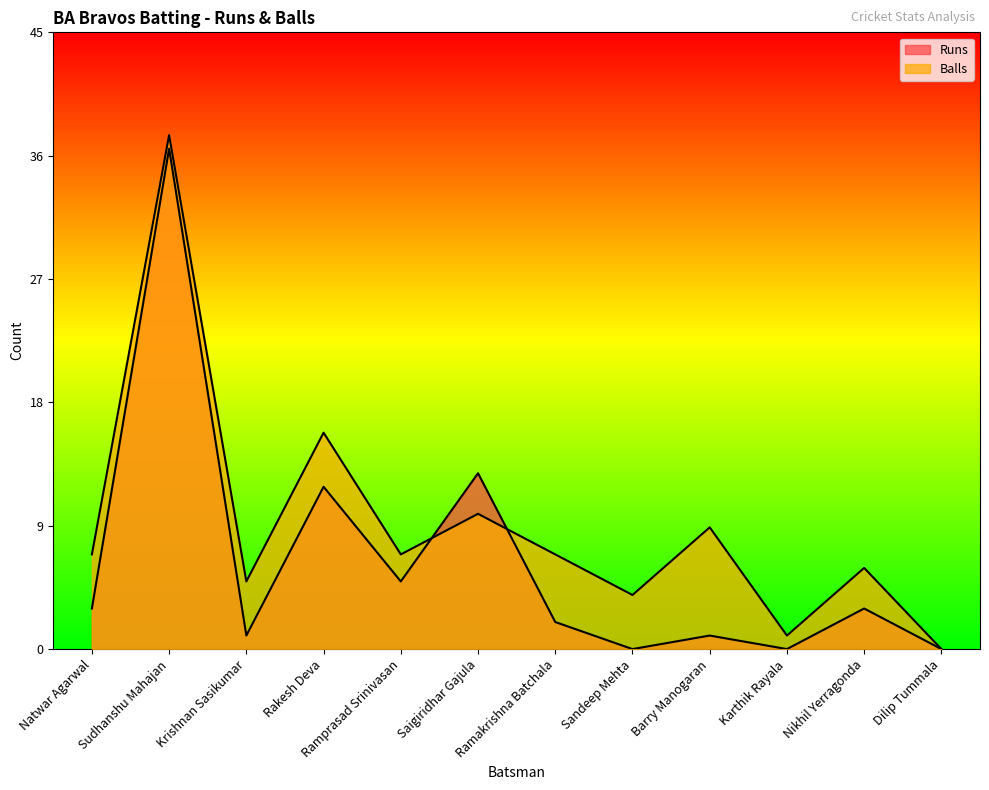

Reading right to left, what are all the values shown in this chart?

Runs: Dilip Tummala=0	Nikhil Yerragonda=3	Karthik Rayala=0	Barry Manogaran=1	Sandeep Mehta=0	Ramakrishna Batchala=2	Saigiridhar Gajula=13	Ramprasad Srinivasan=5	Rakesh Deva=12	Krishnan Sasikumar=1	Sudhanshu Mahajan=37	Natwar Agarwal=3
Balls: Dilip Tummala=0	Nikhil Yerragonda=6	Karthik Rayala=1	Barry Manogaran=9	Sandeep Mehta=4	Ramakrishna Batchala=7	Saigiridhar Gajula=10	Ramprasad Srinivasan=7	Rakesh Deva=16	Krishnan Sasikumar=5	Sudhanshu Mahajan=38	Natwar Agarwal=7